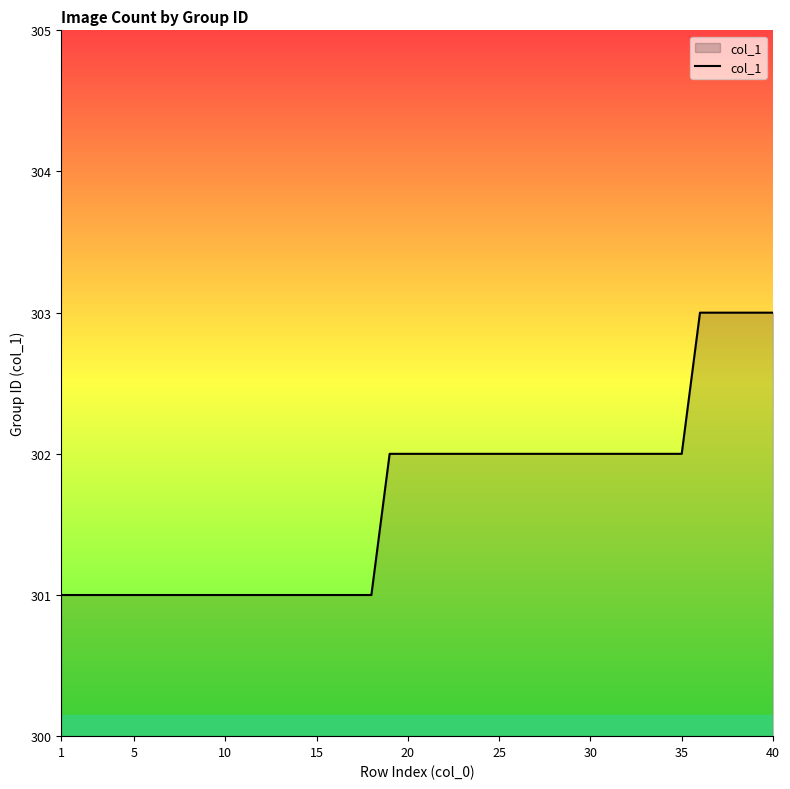

What is the maximum value shown in the chart?

303